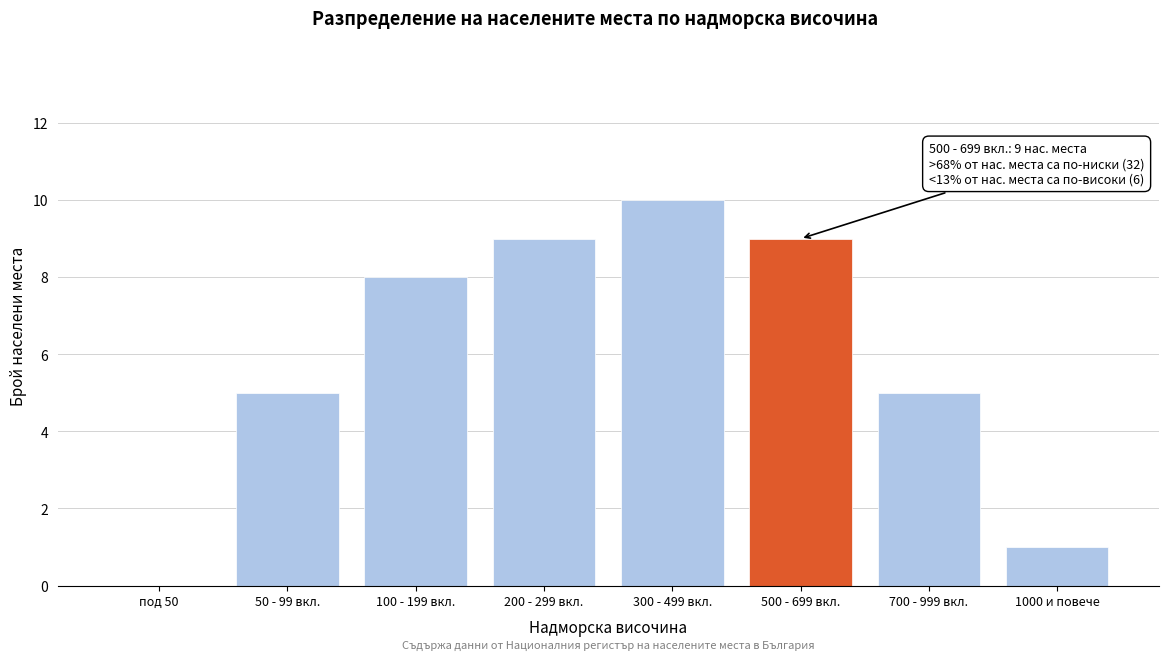

Reading left to right, extract all data points from this chart.

под 50=0	50 - 99 вкл.=5	100 - 199 вкл.=8	200 - 299 вкл.=9	300 - 499 вкл.=10	500 - 699 вкл.=9	700 - 999 вкл.=5	1000 и повече=1